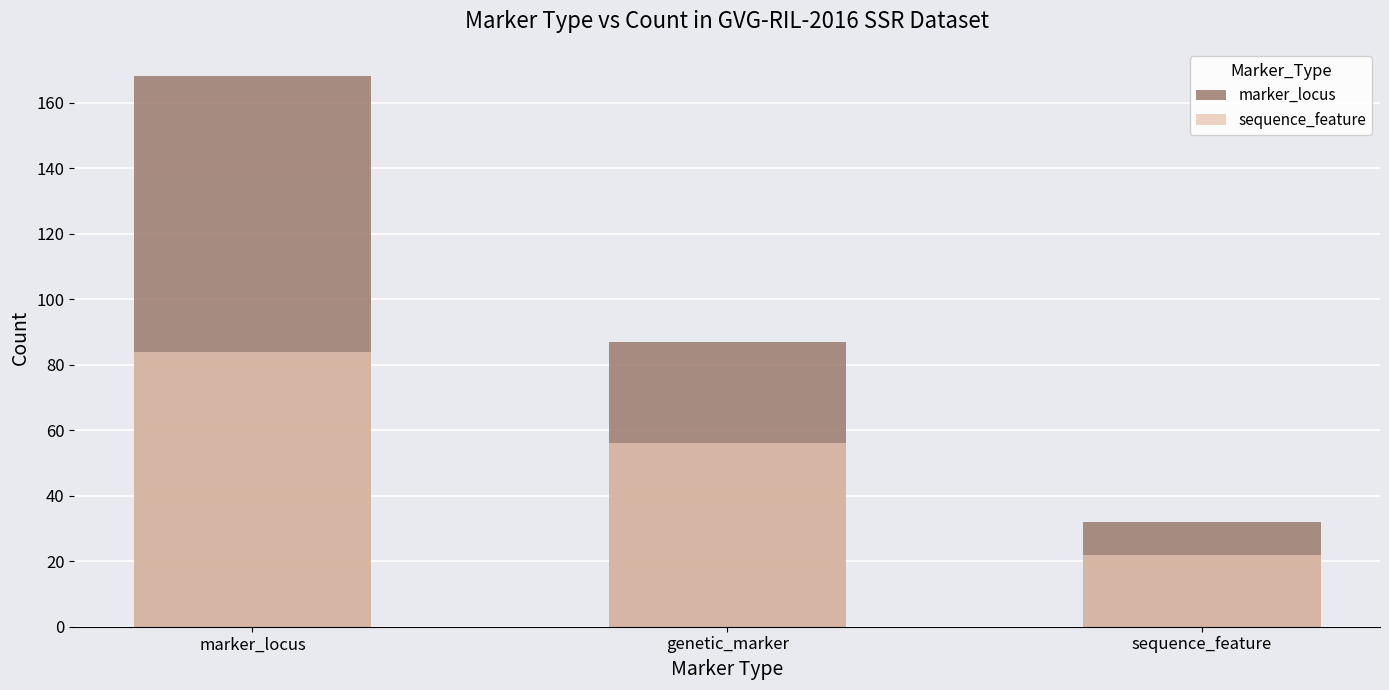

Rank the series by their average value, from highest to lowest.

marker_locus, sequence_feature